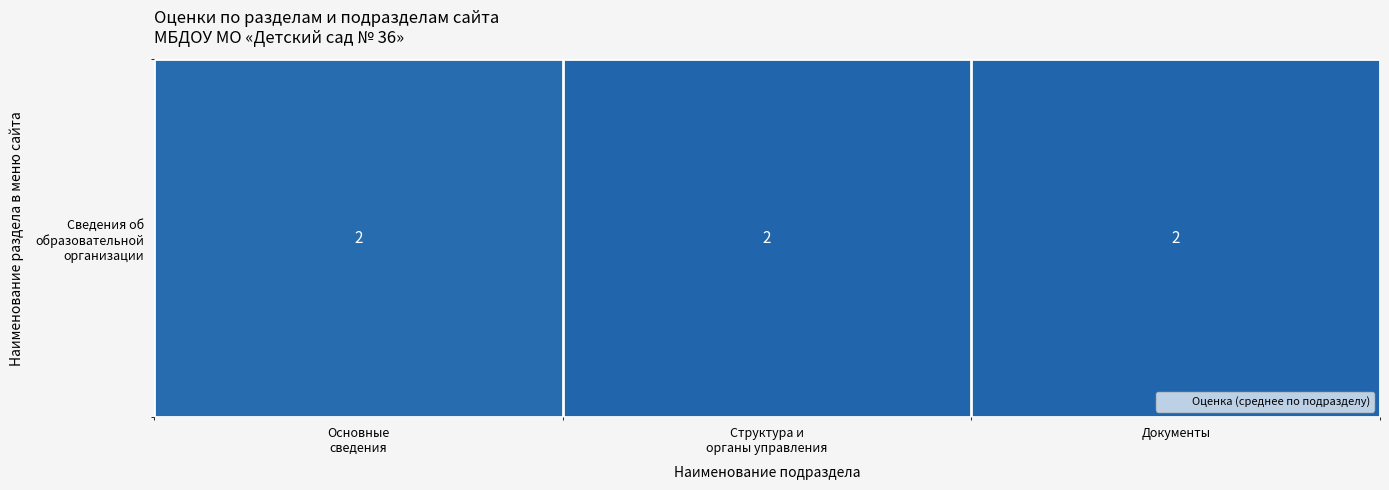

Reading left to right, list all the values displayed in this chart.

Основные
сведения=1.9	Структура и
органы управления=2.0	Документы=2.0